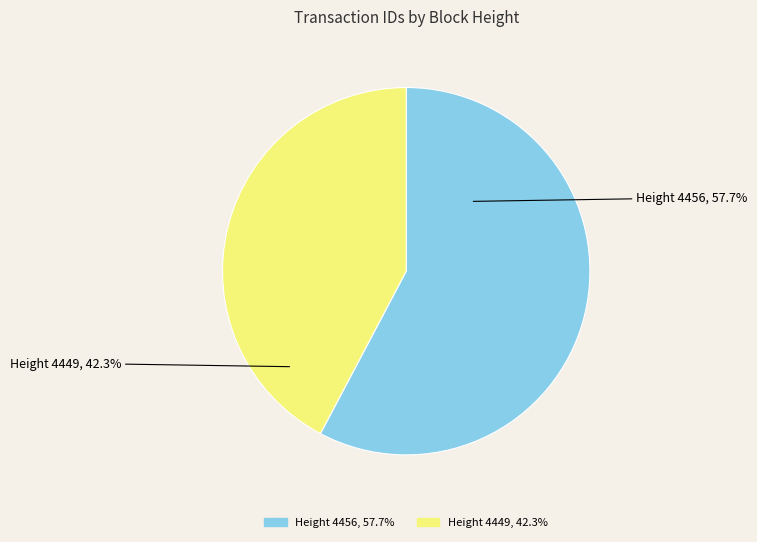

How many segments does this pie chart have?

2